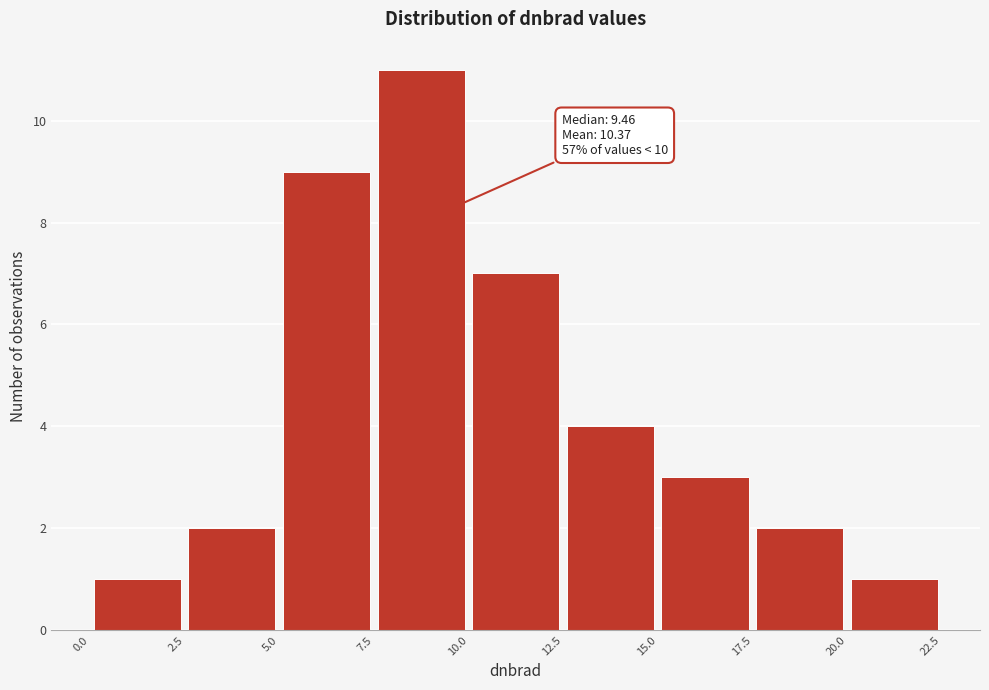

Over which range of the x-axis is the bar tallest?

7.5 to 10.0